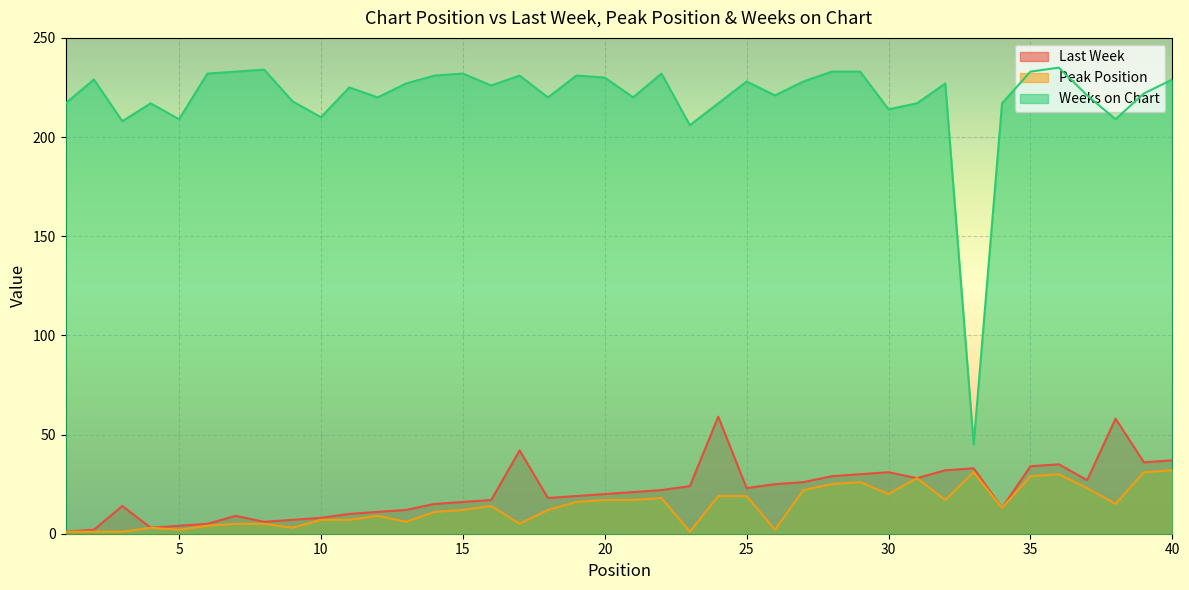

How many lines are shown in the chart?

3